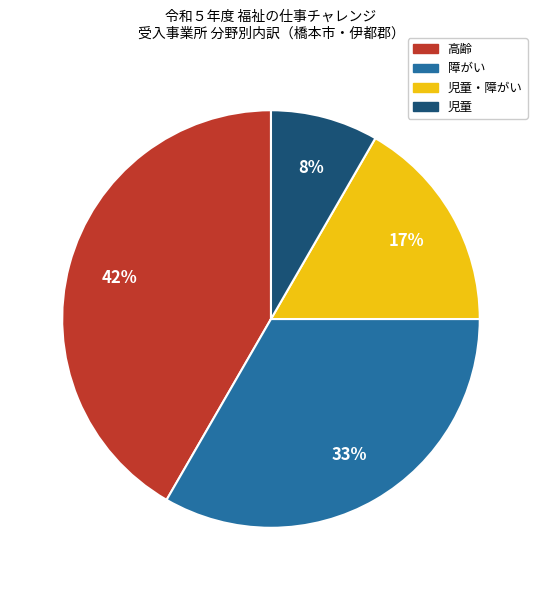

Is there any slice that represents more than half of the pie?

No